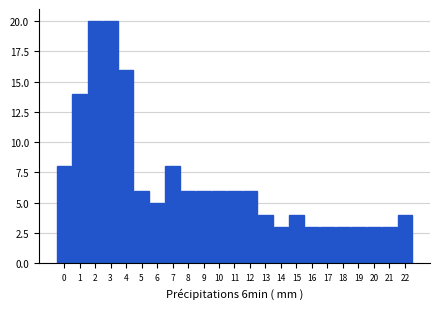

Reading left to right, transcribe all the data shown in this chart.

8	14	20	20	16	6	5	8	6	6	6	6	6	4	3	4	3	3	3	3	3	3	4